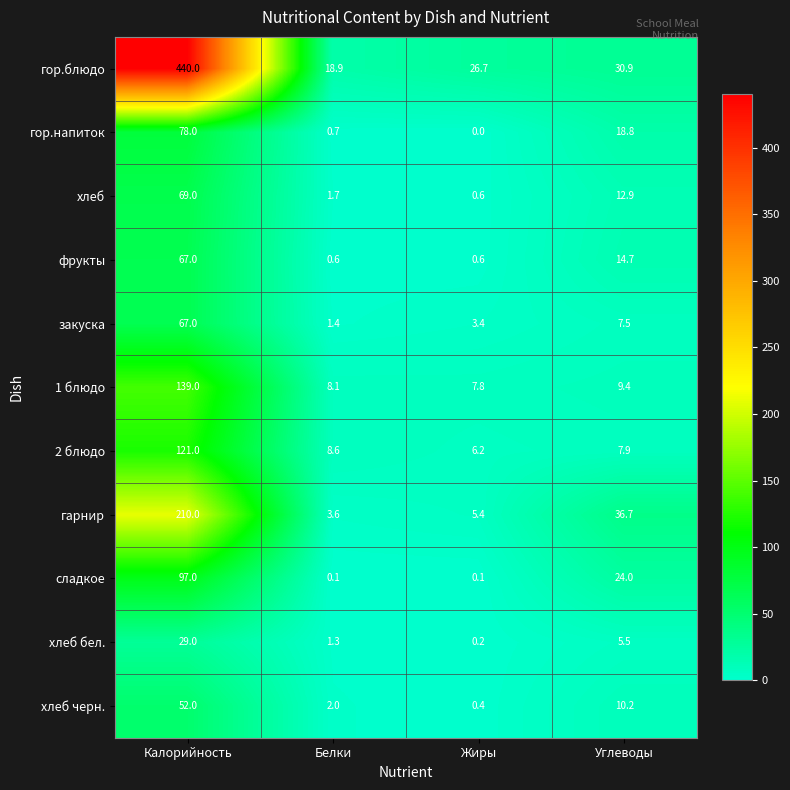

What is the average value of the гарнир series?

63.9